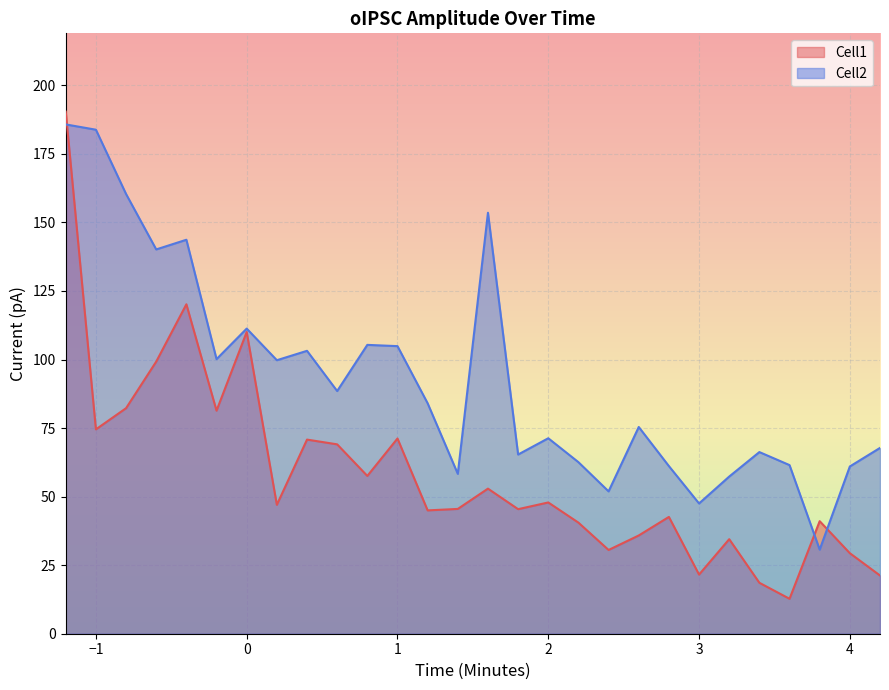

What is the difference between the highest and lowest values at −1?

109.3